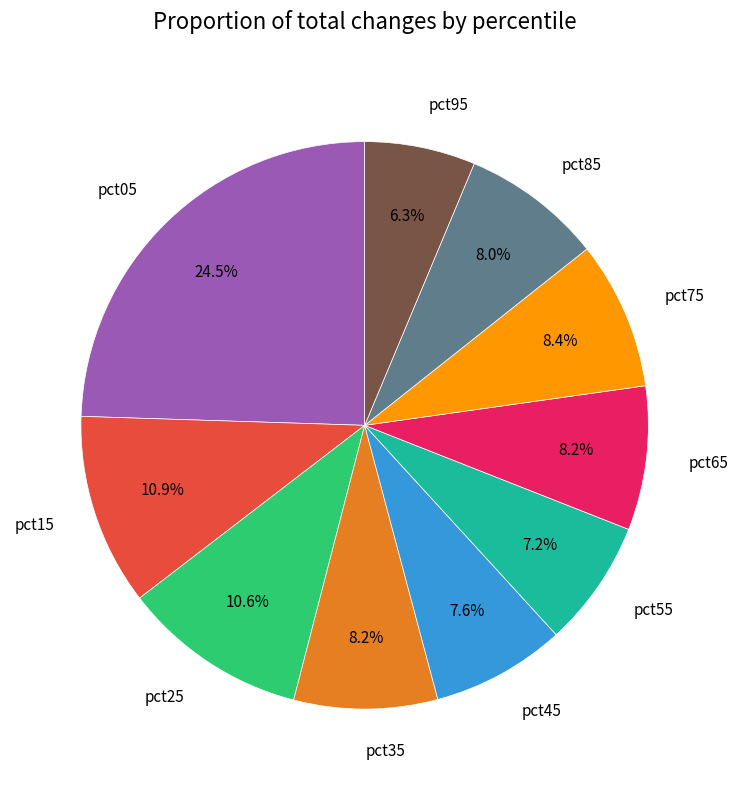

Is there a majority slice in this chart?

No